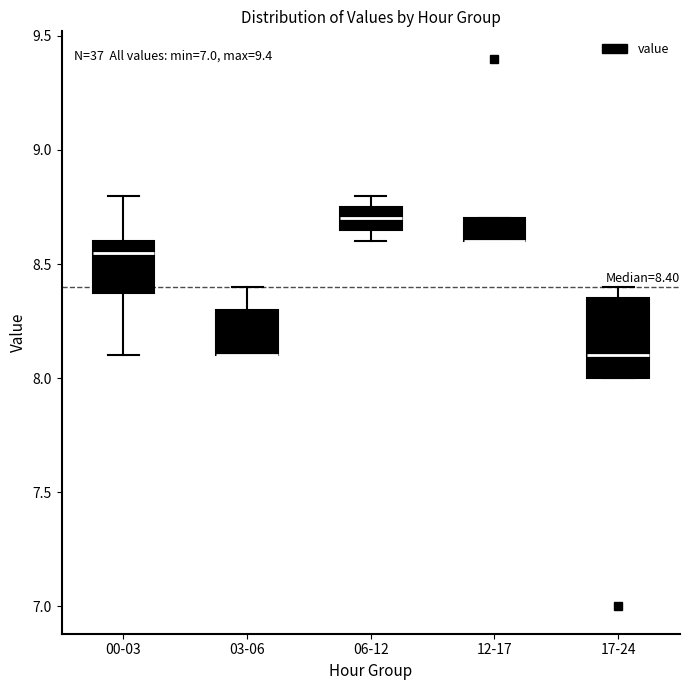

Comparing the boxes themselves (not the whiskers), which one is the tallest?

17-24